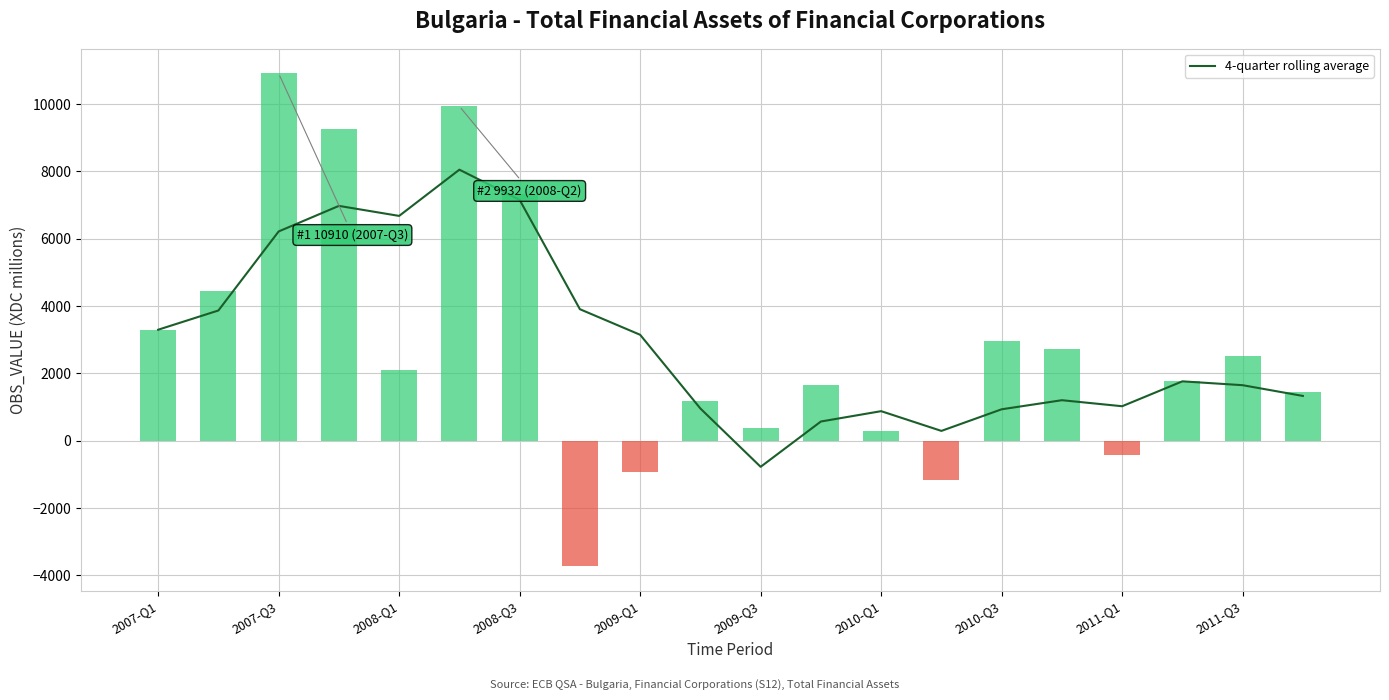

What is the highest value of the 4-quarter rolling average series?

8049.5